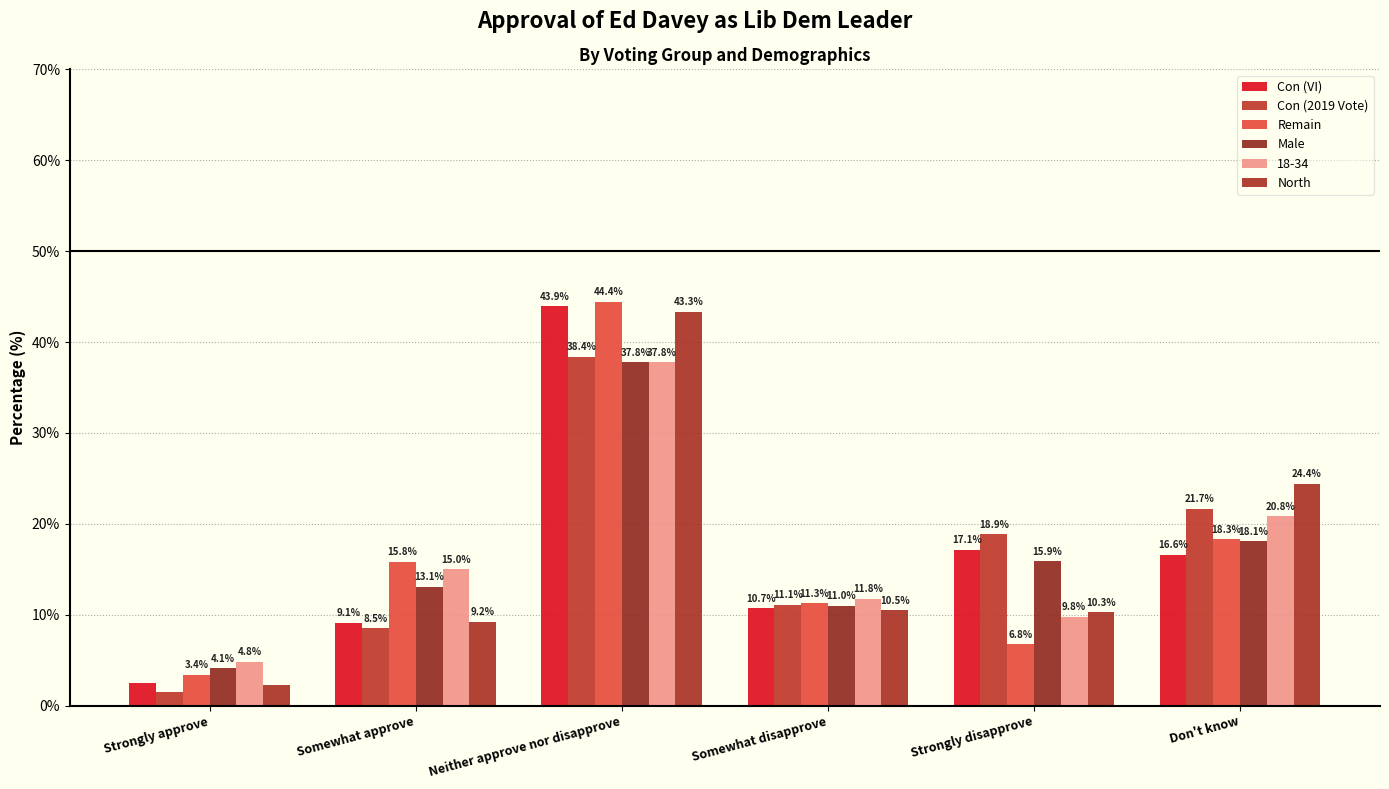

True or false: Remain has a value of 15.8 at Somewhat approve.

True